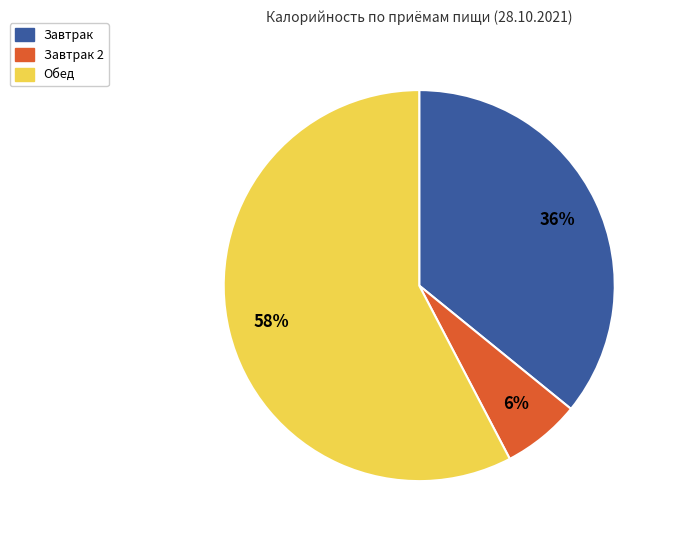

Is there a majority slice in this chart?

Yes